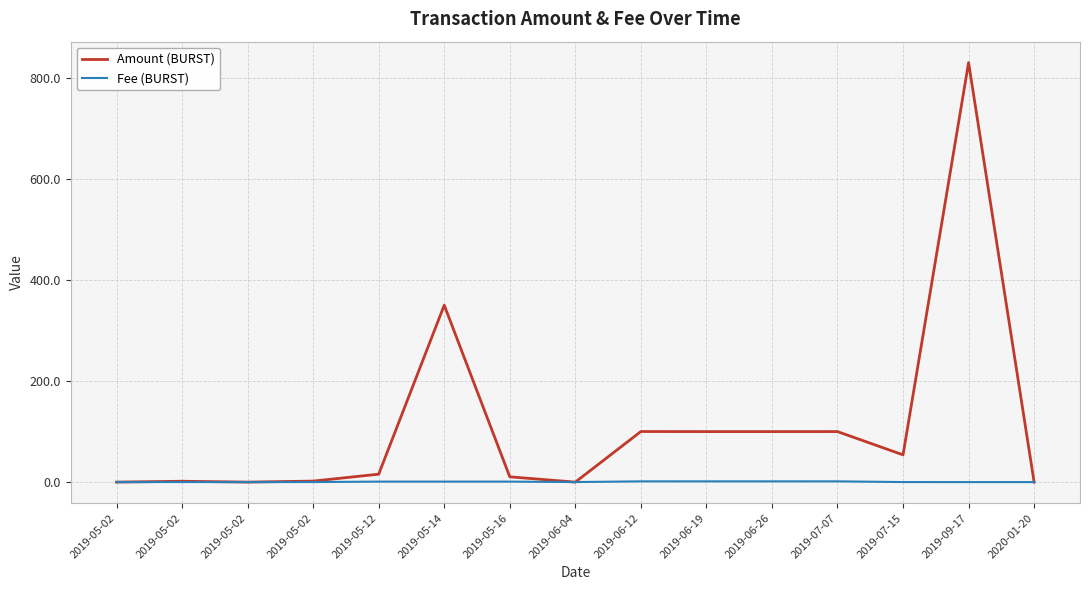

Rank the categories by Amount (BURST) value from highest to lowest.

2019-09-17, 2019-05-14, 2019-06-12, 2019-07-07, 2019-06-26, 2019-06-19, 2019-07-15, 2019-05-12, 2019-05-16, 2019-05-02, 2019-05-02, 2019-05-02, 2019-05-02, 2019-06-04, 2020-01-20